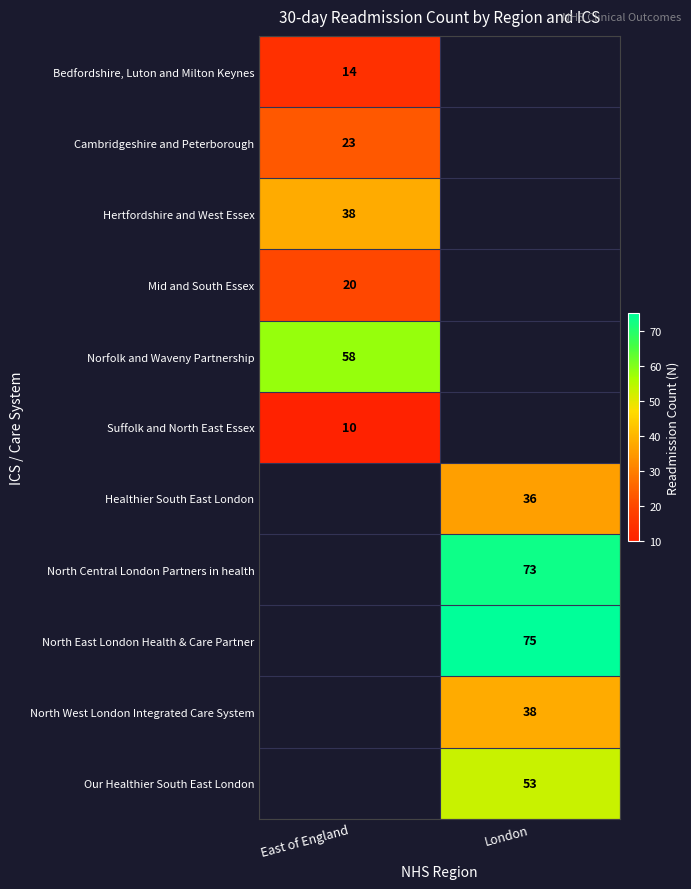

The Norfolk and Waveny Partnership series shows 30 at East of England. True or false?

False